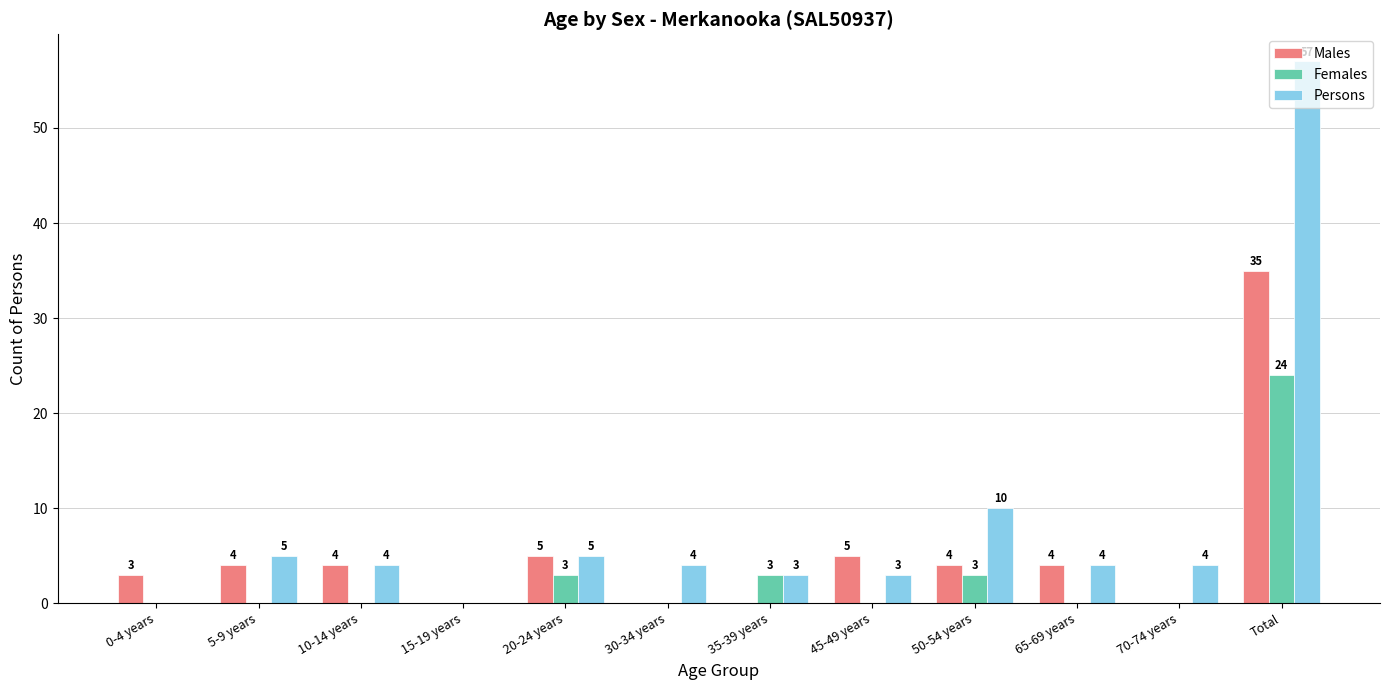

What is the maximum value shown in the chart?

57